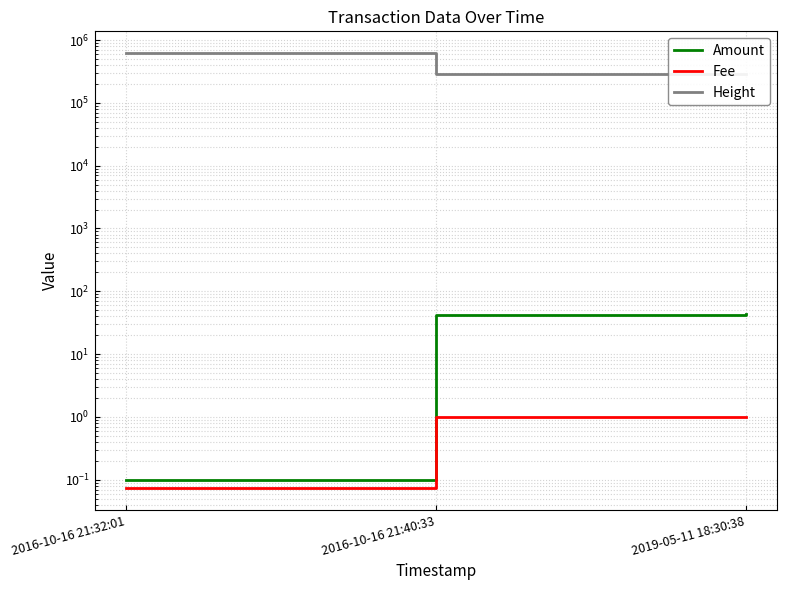

What is the difference between the maximum and minimum values in the Height series?

334705.0